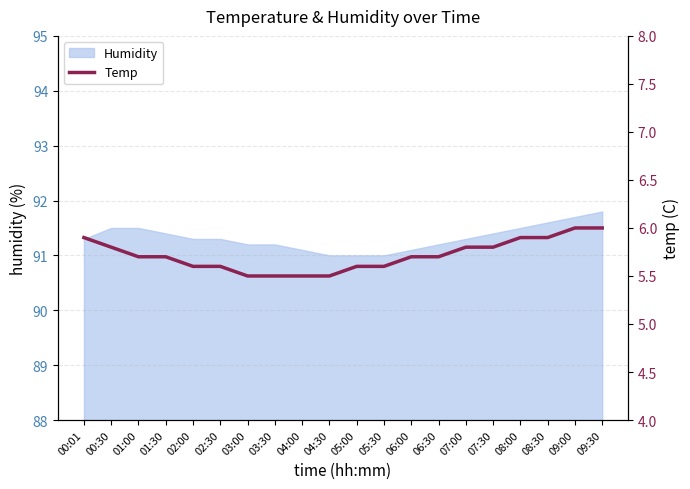

The value of Humidity at 09:00 is 50.9. True or false?

False